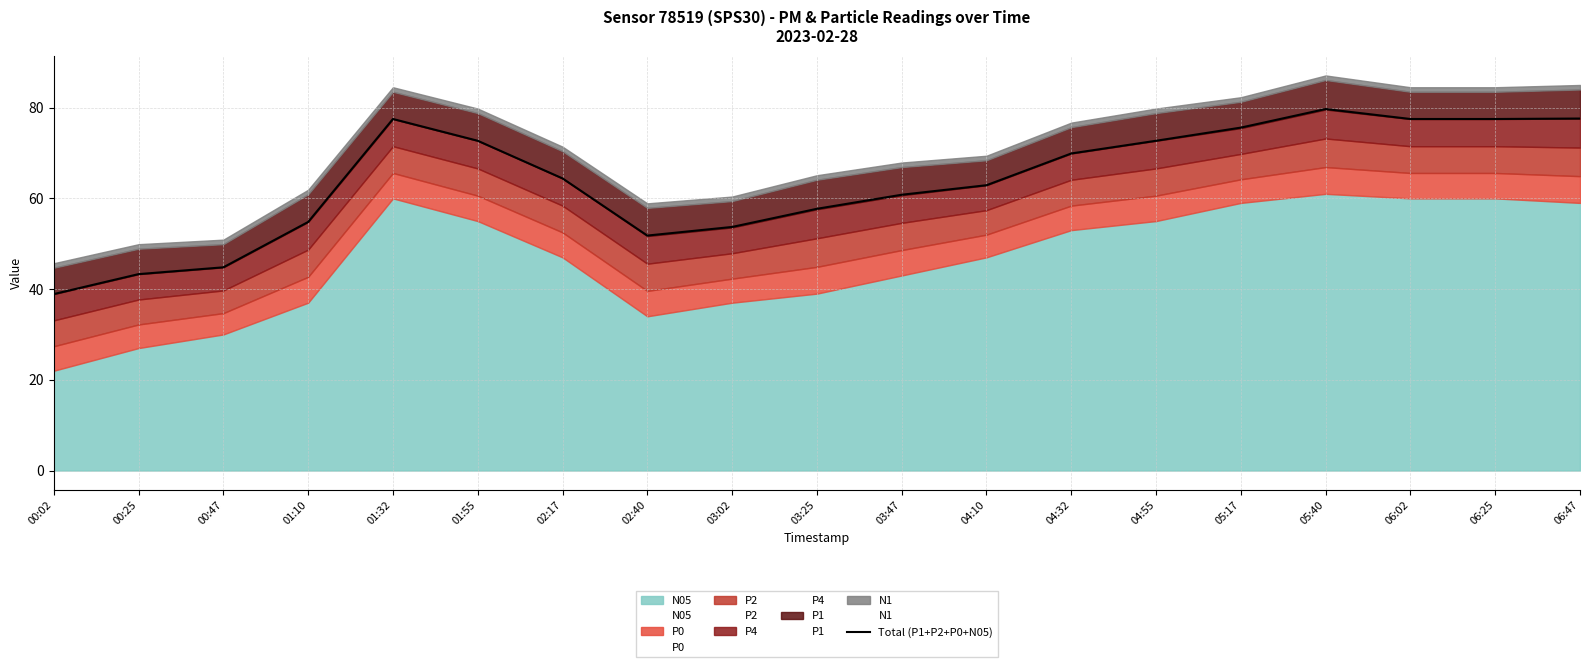

What is the difference between the maximum and minimum values?

40.8